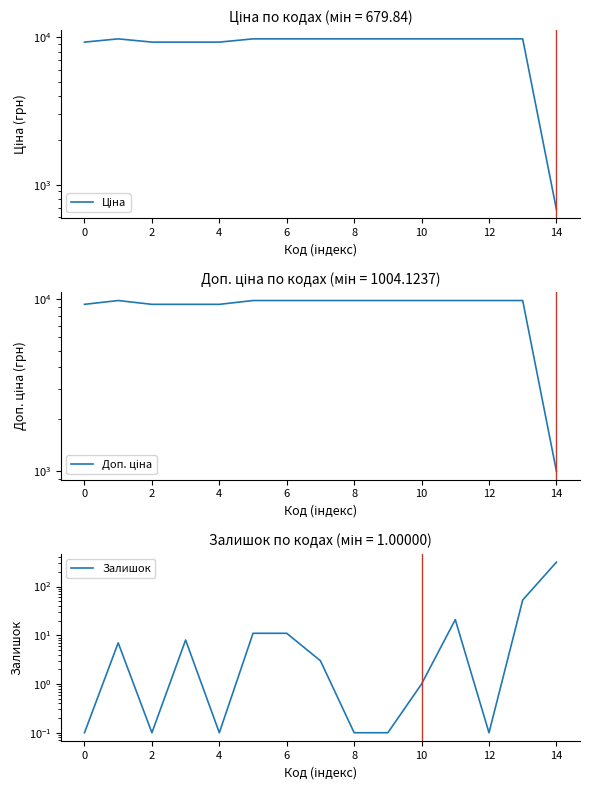

Is this an area chart (filled region under the line)?

No